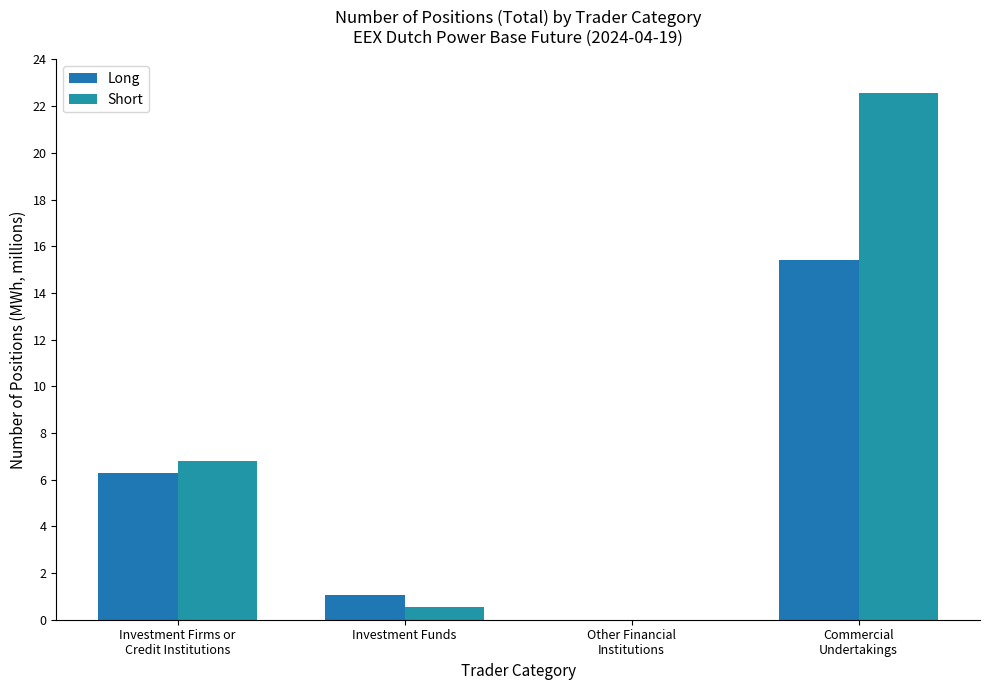

Where is Short nearest to the value 11289602?

Investment Firms or
Credit Institutions